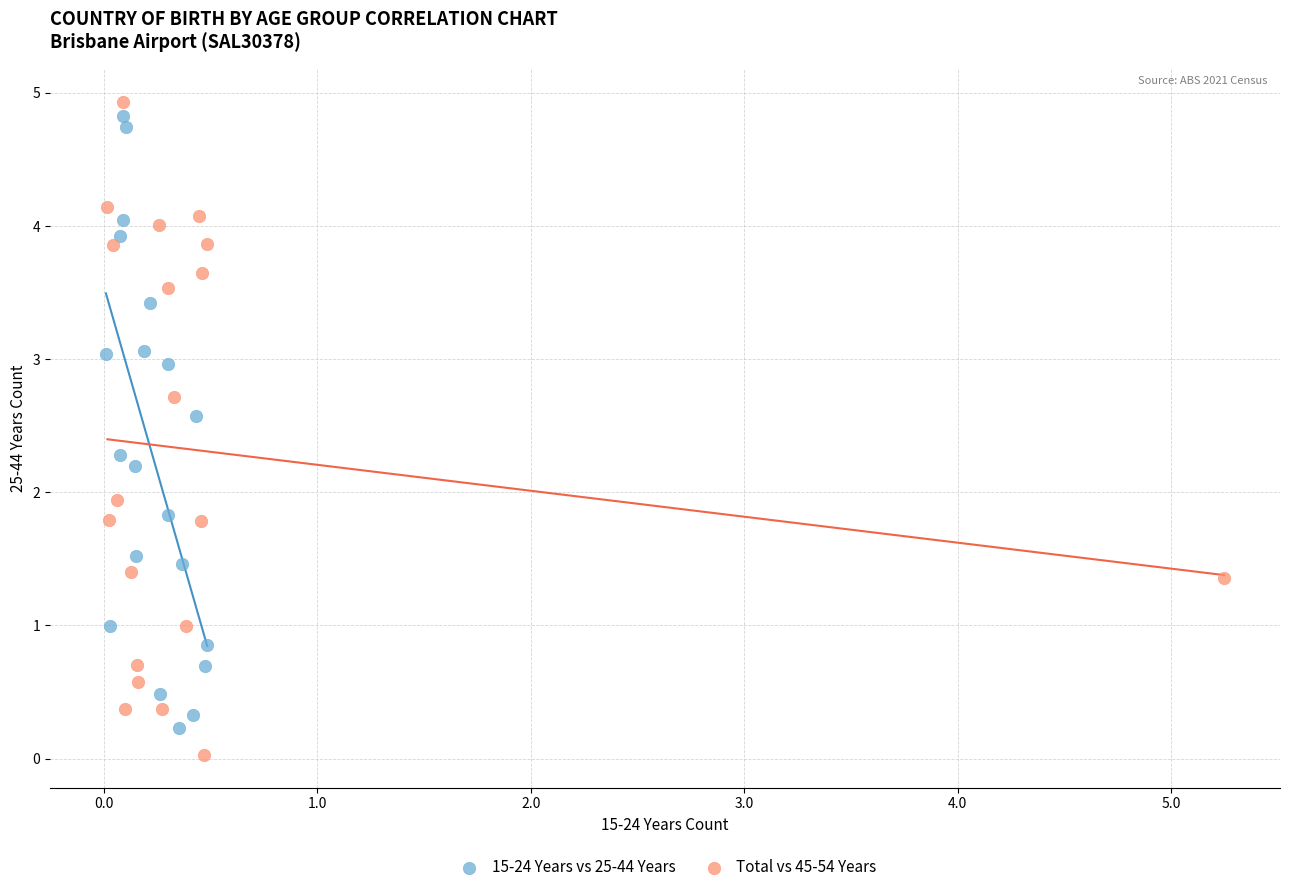

Which series reaches the minimum Y coordinate?

Total vs 45-54 Years